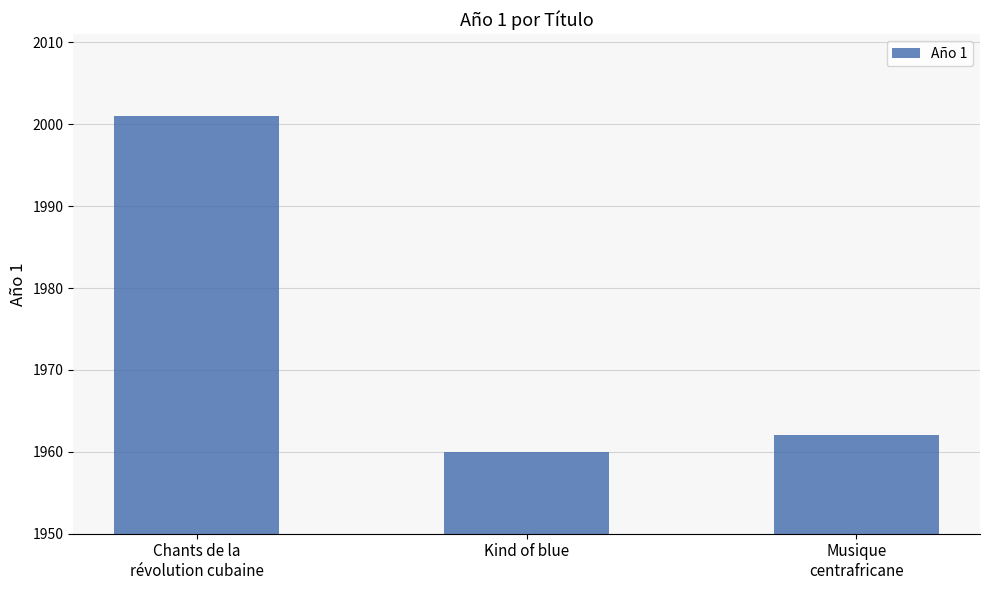

What is the average value?

1974